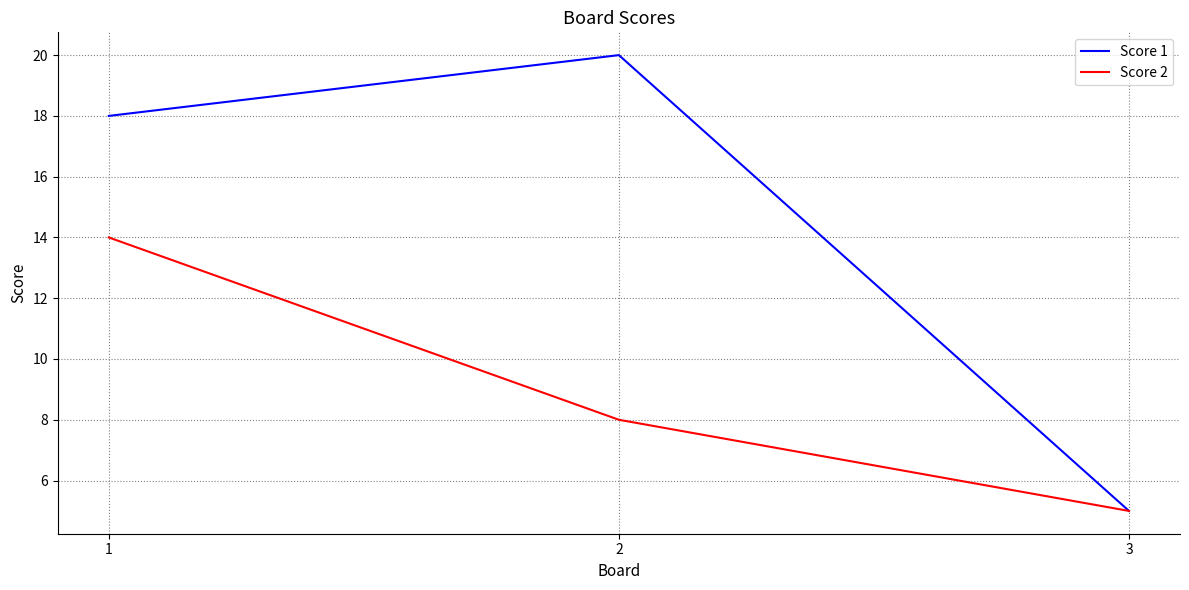

The Score 1 series shows 5 at 3. True or false?

True